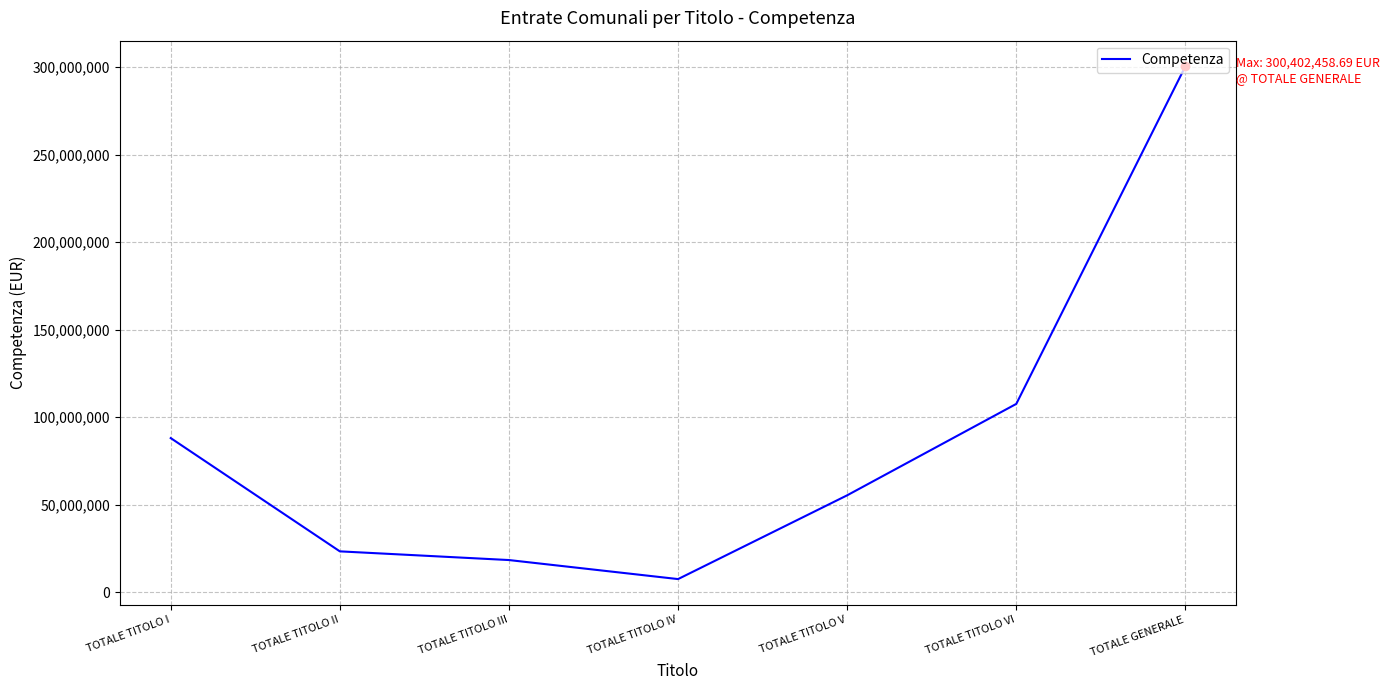

What is the change in value from TOTALE TITOLO II to TOTALE TITOLO III?

-4963749.7